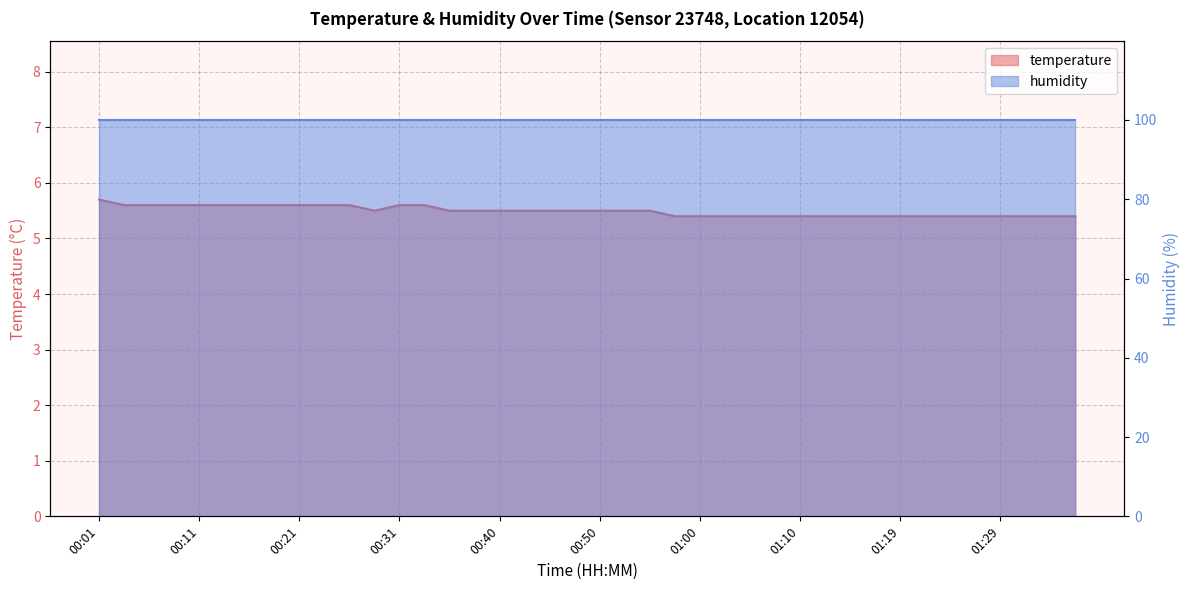

Between 00:48 and 01:05, which is larger?

00:48